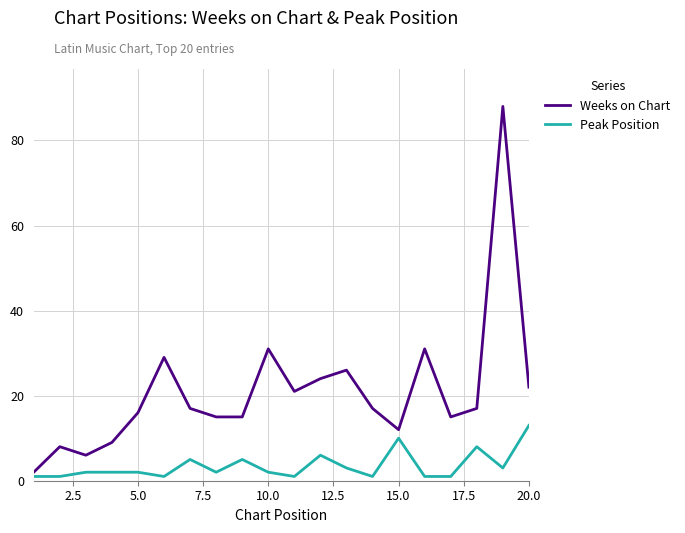

How many lines are shown in the chart?

2